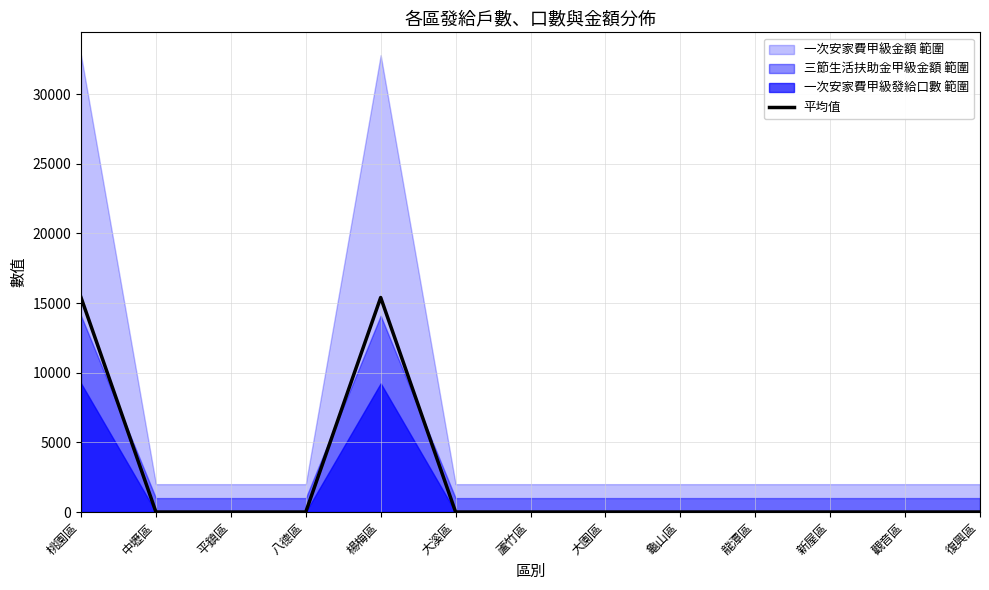

Is it true that the value at 龜山區 is -9475?

False